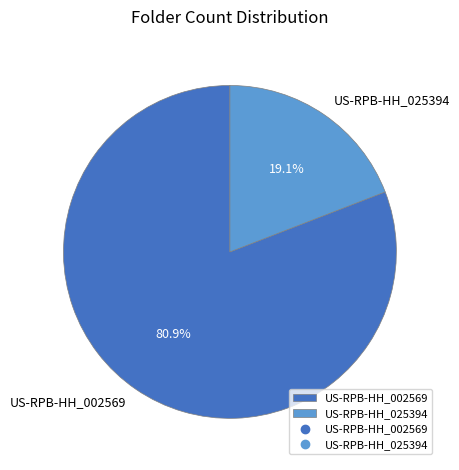

Count the number of slices in the pie.

2